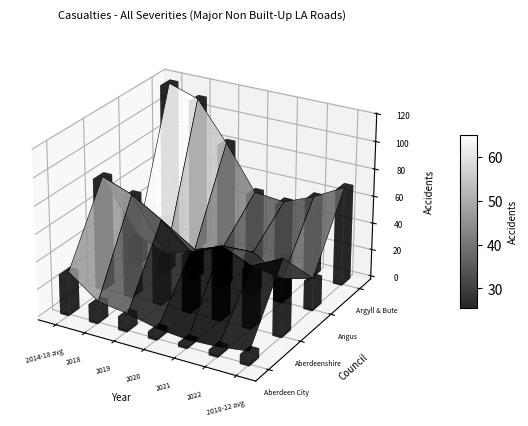

Between 2018 and 2020, which series saw the biggest shift?

Argyll & Bute